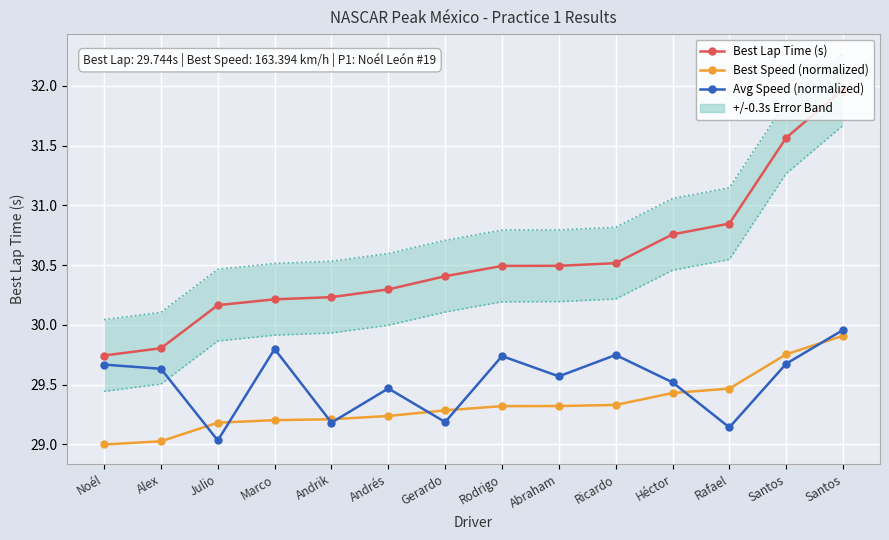

What is the difference between the Best Lap Time (s) values at Marco and Abraham?

0.3